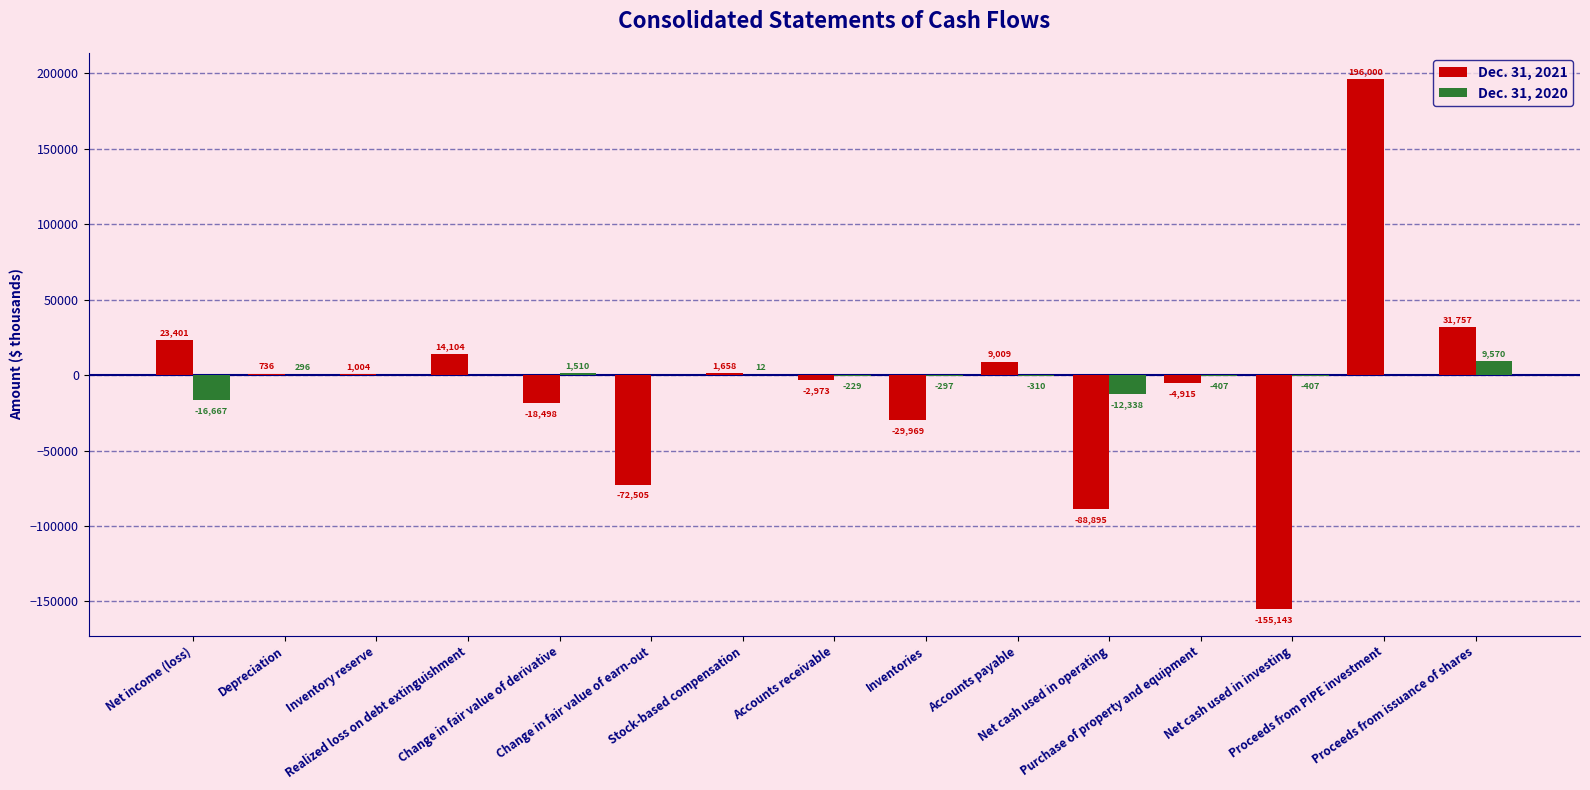

Are the bars grouped side by side (vs. stacked)?

Yes